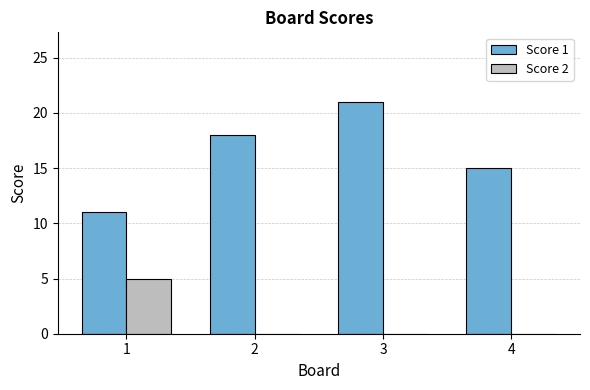

Which series has the largest range (max minus min)?

Score 1